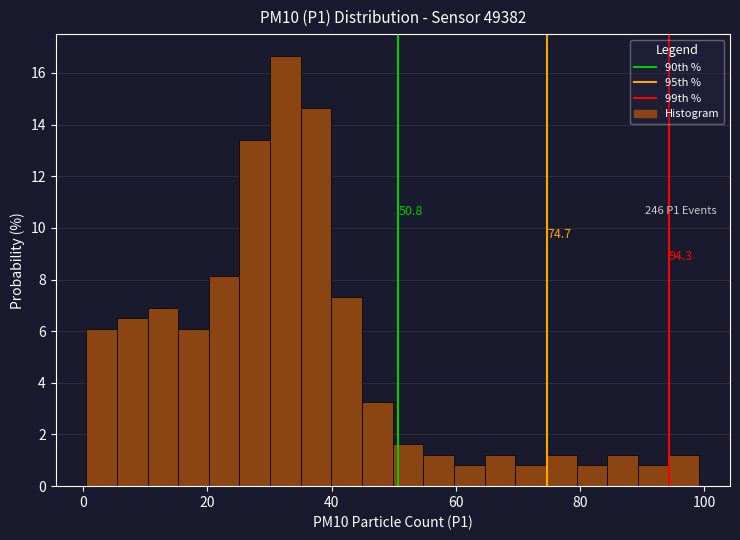

Around what value on the x-axis is the tallest bar? Give the approximate position of its centre, as read against the axis.

32